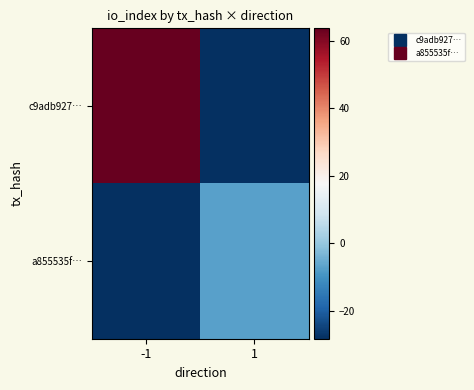

Reading left to right, transcribe all the data shown in this chart.

c9adb927…: -1=63.8	1=-28.2
a855535f…: -1=-28.2	1=-7.2